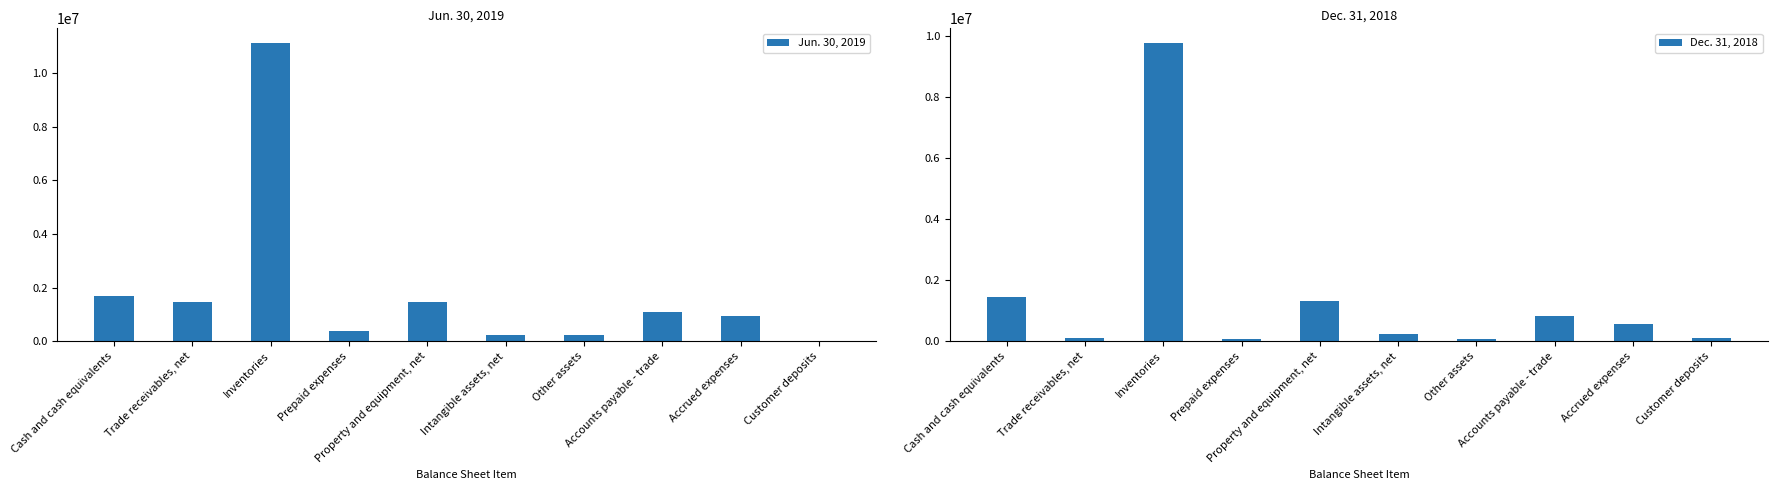

What are all the series names shown in the legend?

Jun. 30, 2019, Dec. 31, 2018